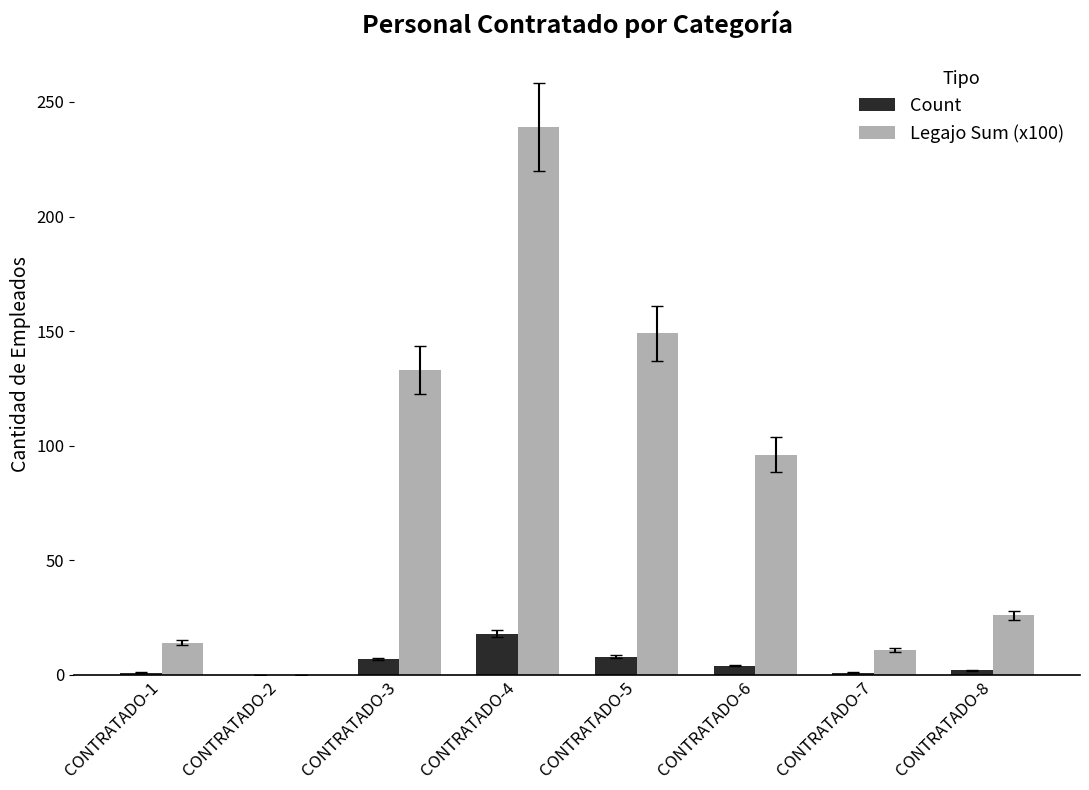

Which series changed the most between CONTRATADO-2 and CONTRATADO-4?

Legajo Sum (x100)